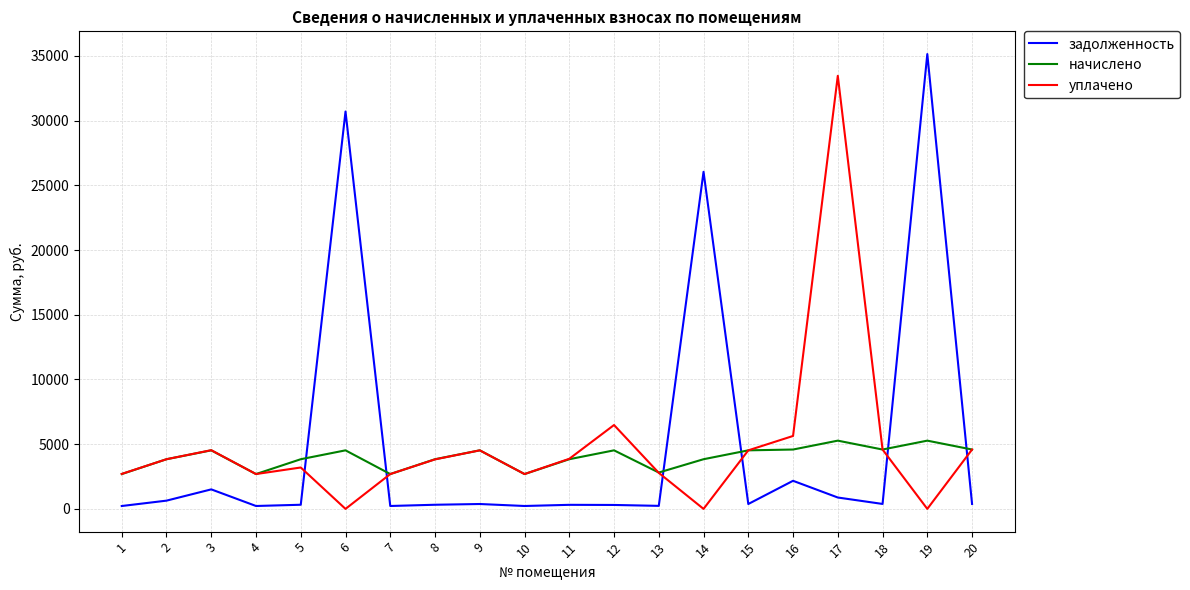

How many lines are shown in the chart?

3